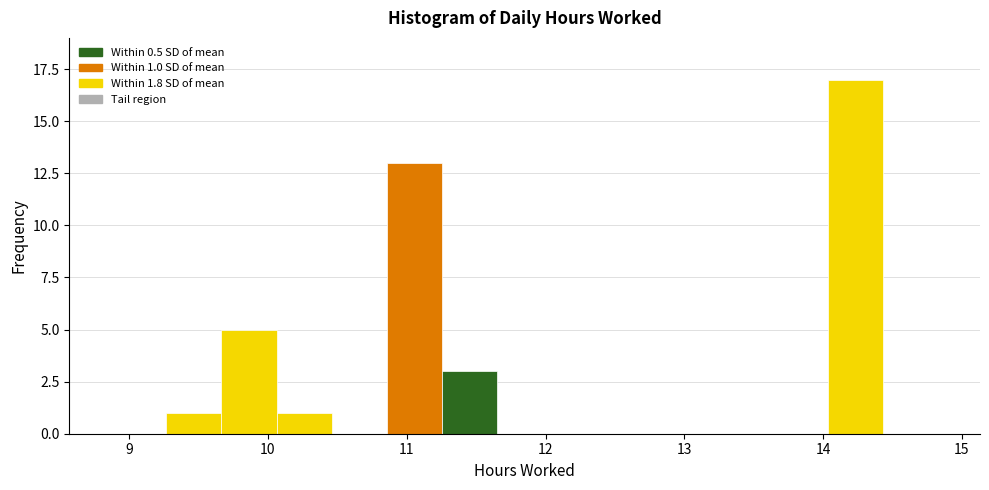

Around what value on the x-axis is the tallest bar? Give the approximate position of its centre, as read against the axis.

14.2